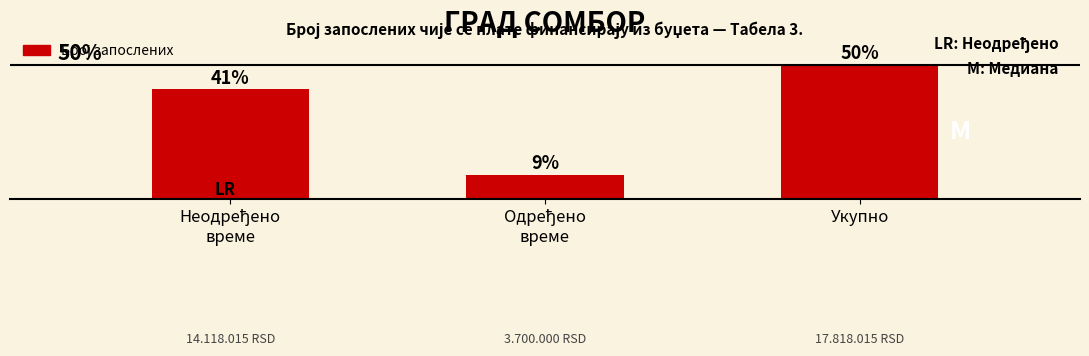

What is the label of the 3rd bar from the left?

Укупно